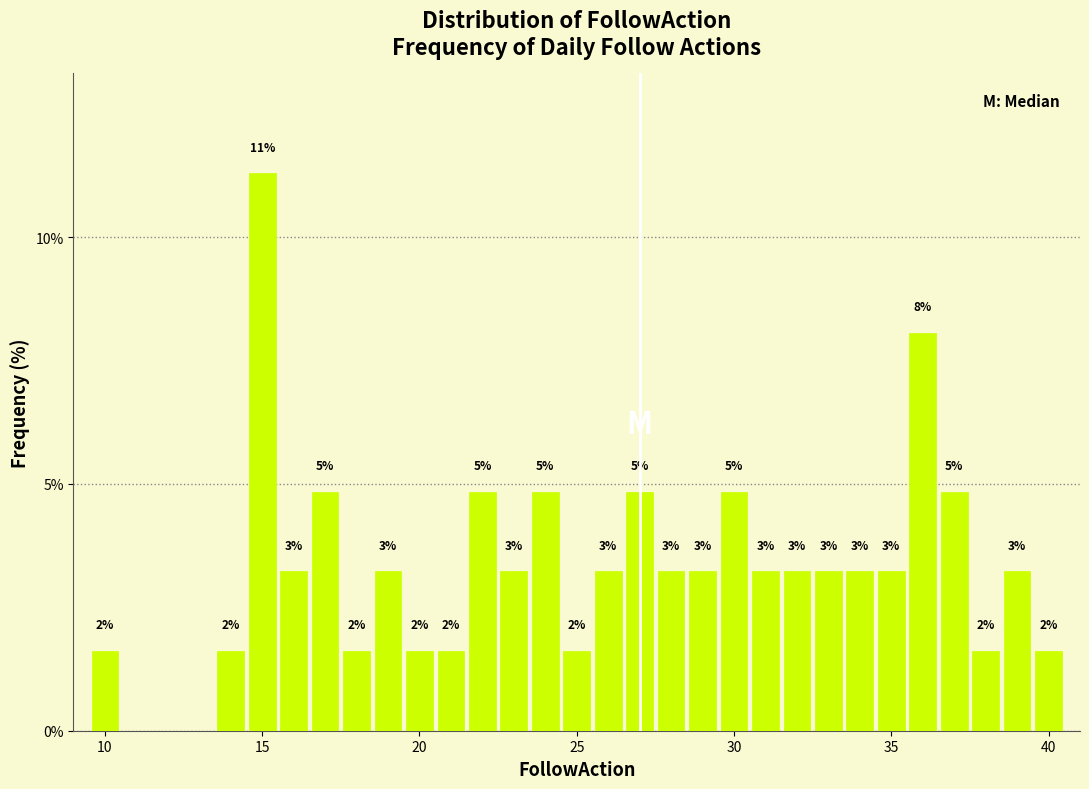

Around what value on the x-axis is the tallest bar? Give the approximate position of its centre, as read against the axis.

15.0